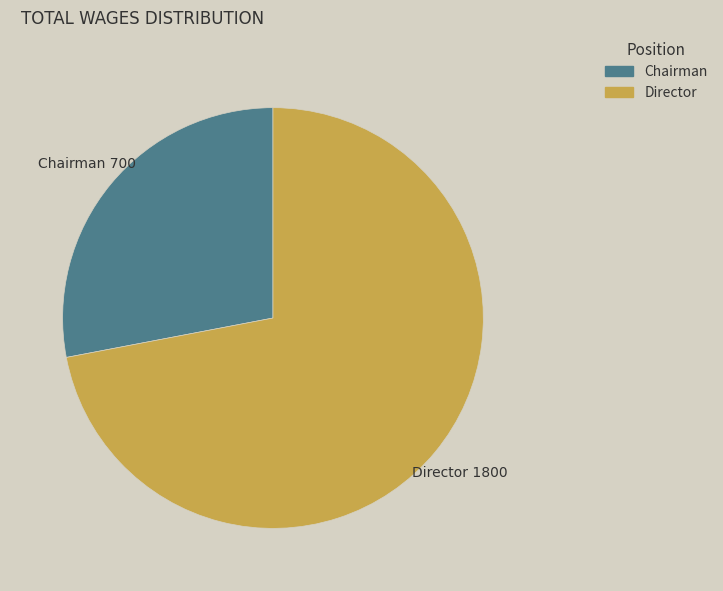

Is there a majority slice in this chart?

Yes